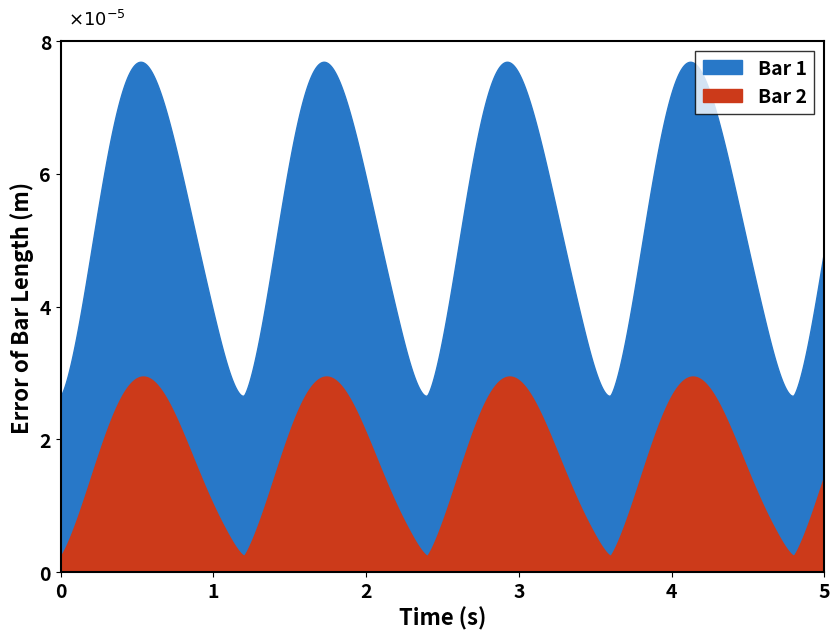

What is the value of the high point at the 8th from the left?

0.4